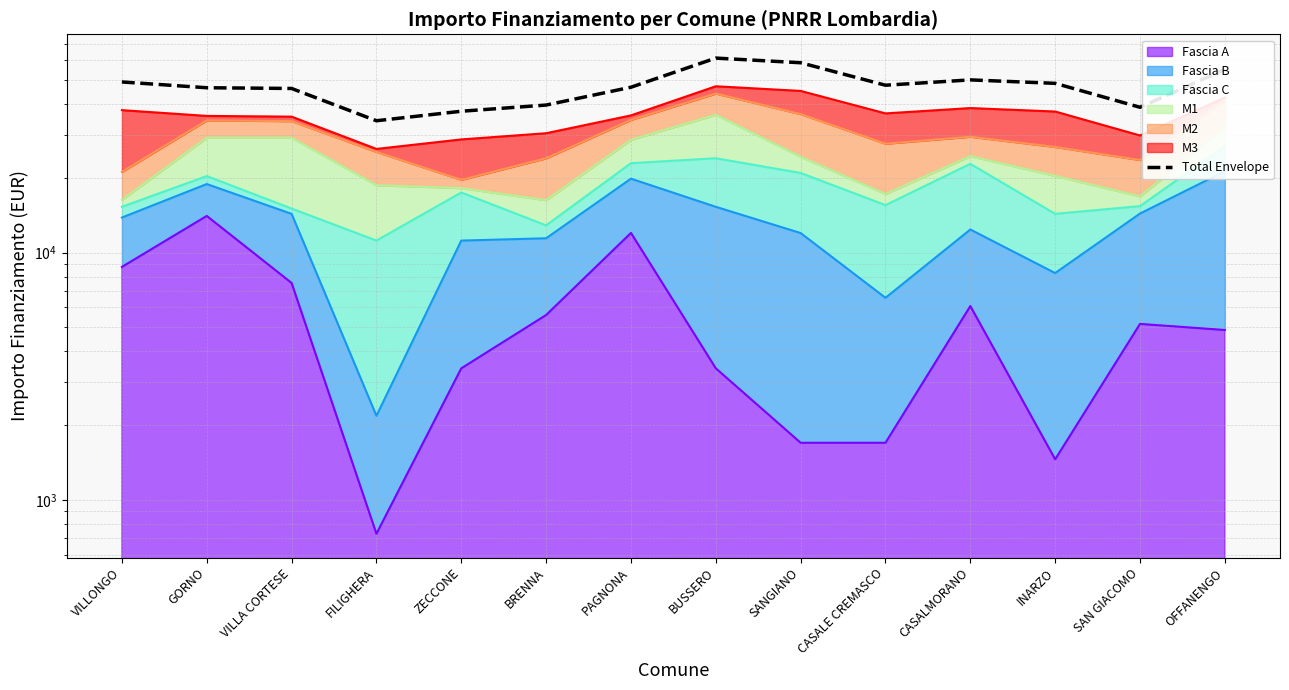

The value at BRENNA is 39486.2. True or false?

True